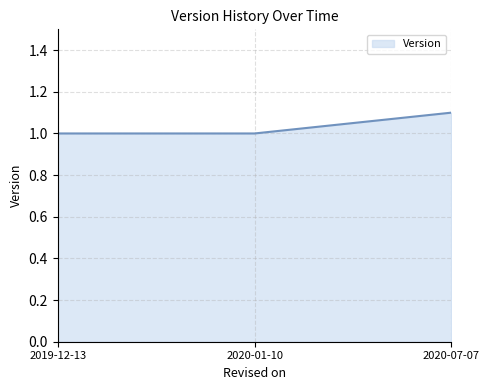

What position from the left is 2019-12-13?

1